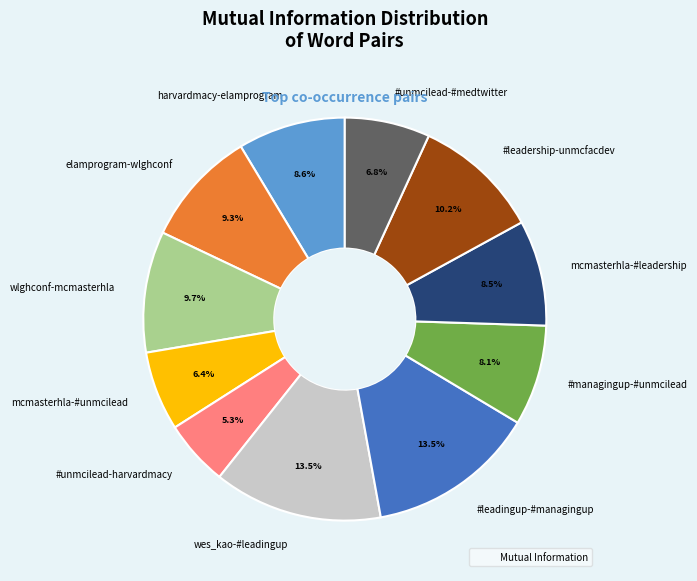

Which slice is the smallest?

#unmcilead-harvardmacy